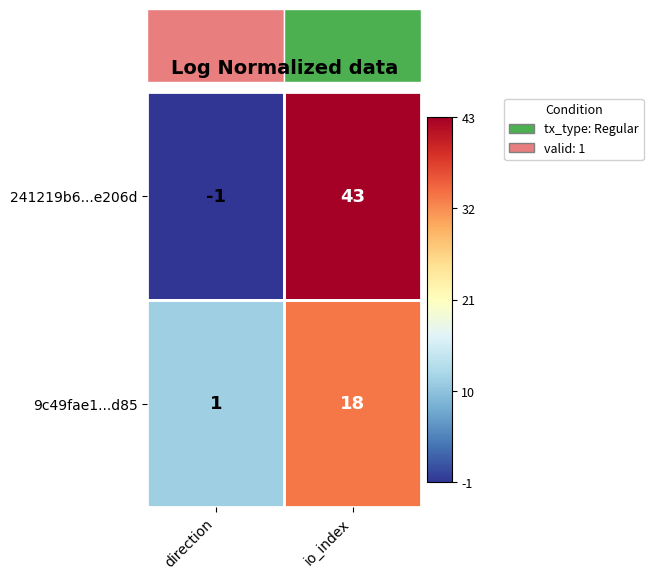

Is the value of 9c49fae1...d85 at io_index greater than the value of 241219b6...e206d at io_index?

No